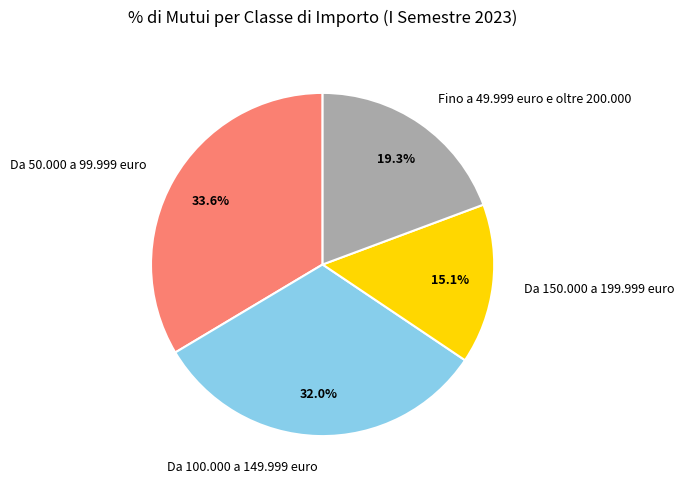

Between Da 50.000 a 99.999 euro and Da 150.000 a 199.999 euro, which is larger?

Da 50.000 a 99.999 euro